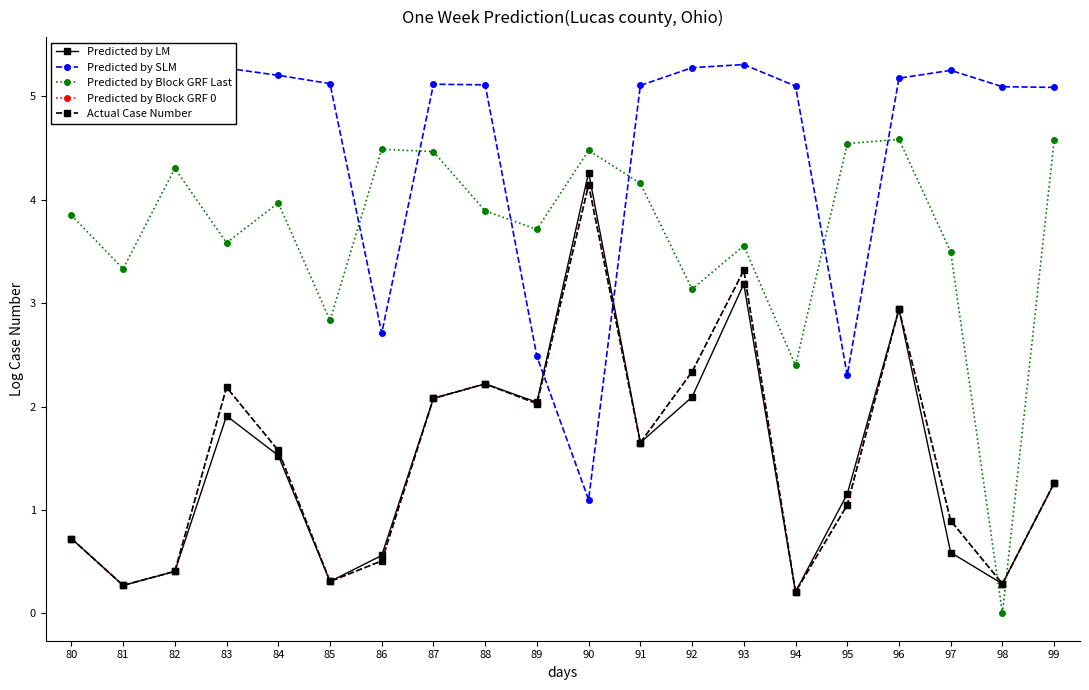

Does the chart have visible grid lines?

No